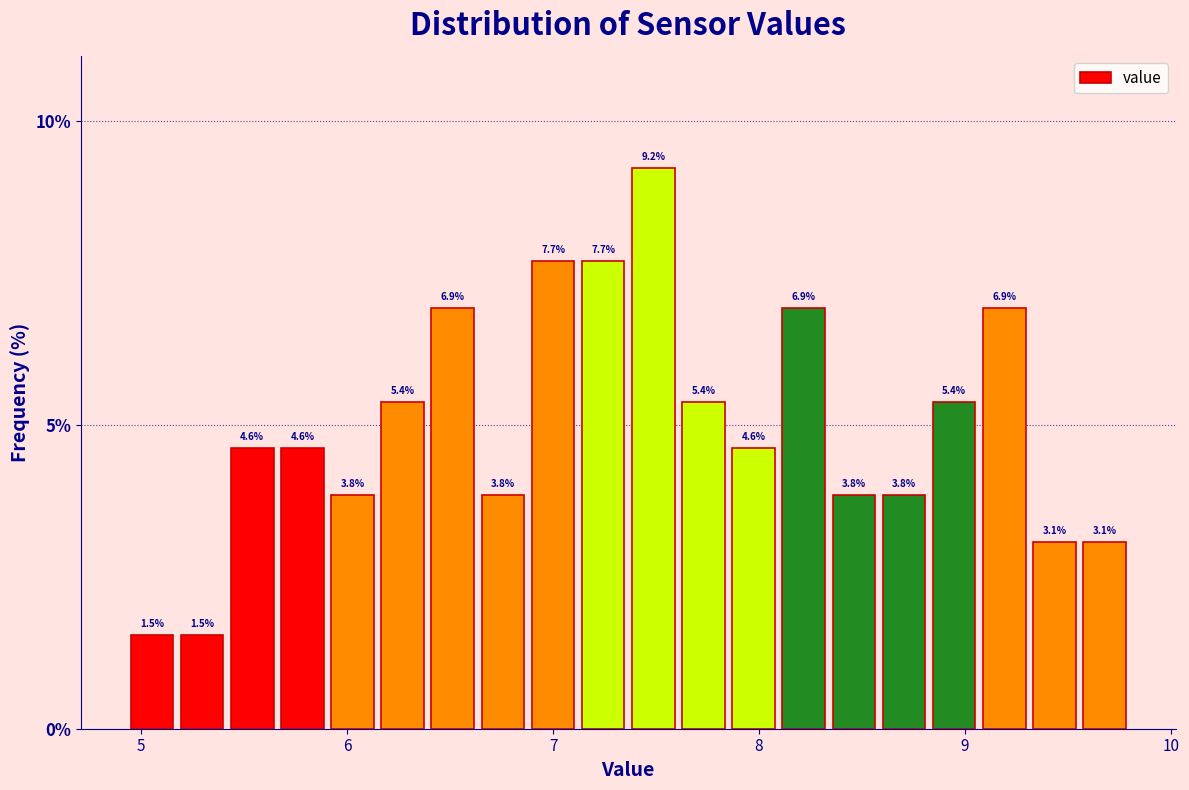

Around what value on the x-axis is the tallest bar? Give the approximate position of its centre, as read against the axis.

7.5